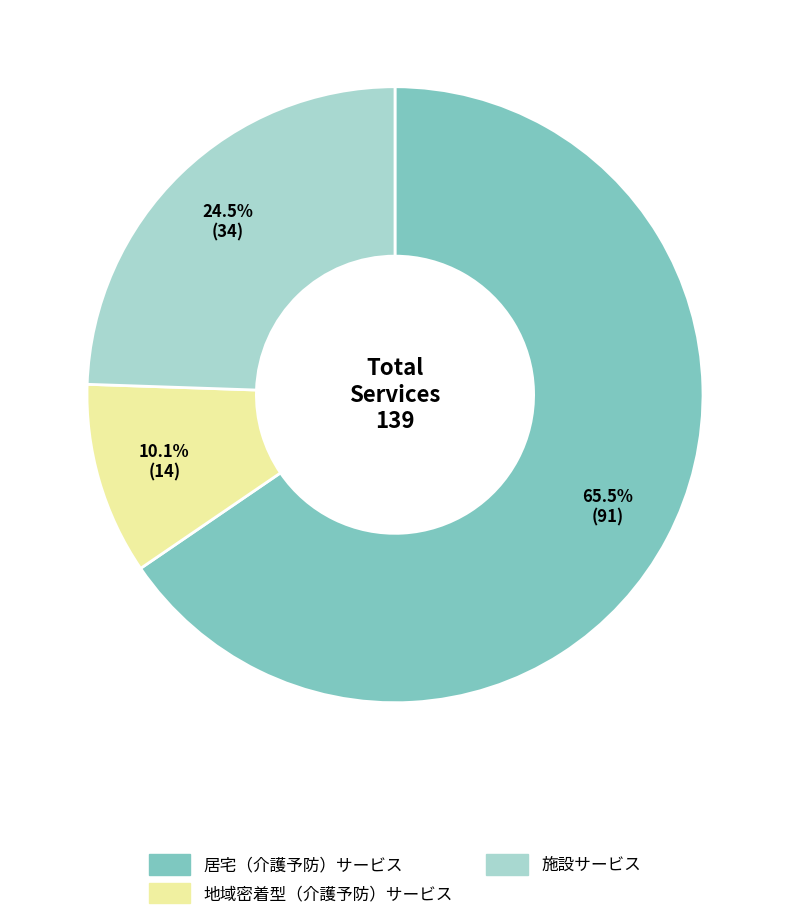

Between 施設サービス and 地域密着型（介護予防）サービス, which is larger?

施設サービス